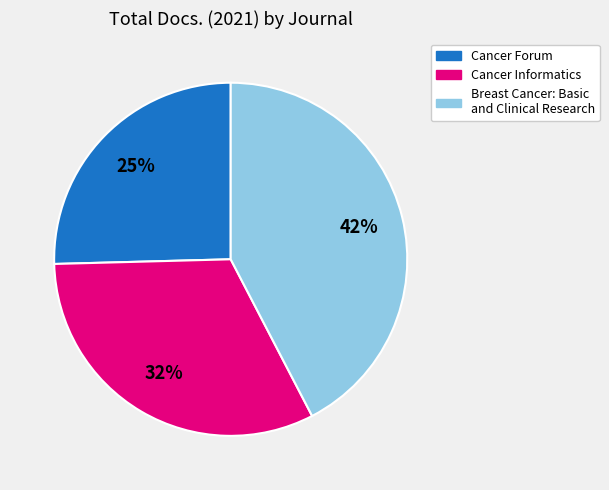

Between Cancer Informatics and Breast Cancer: Basic and Clinical Research, which is larger?

Breast Cancer: Basic and Clinical Research